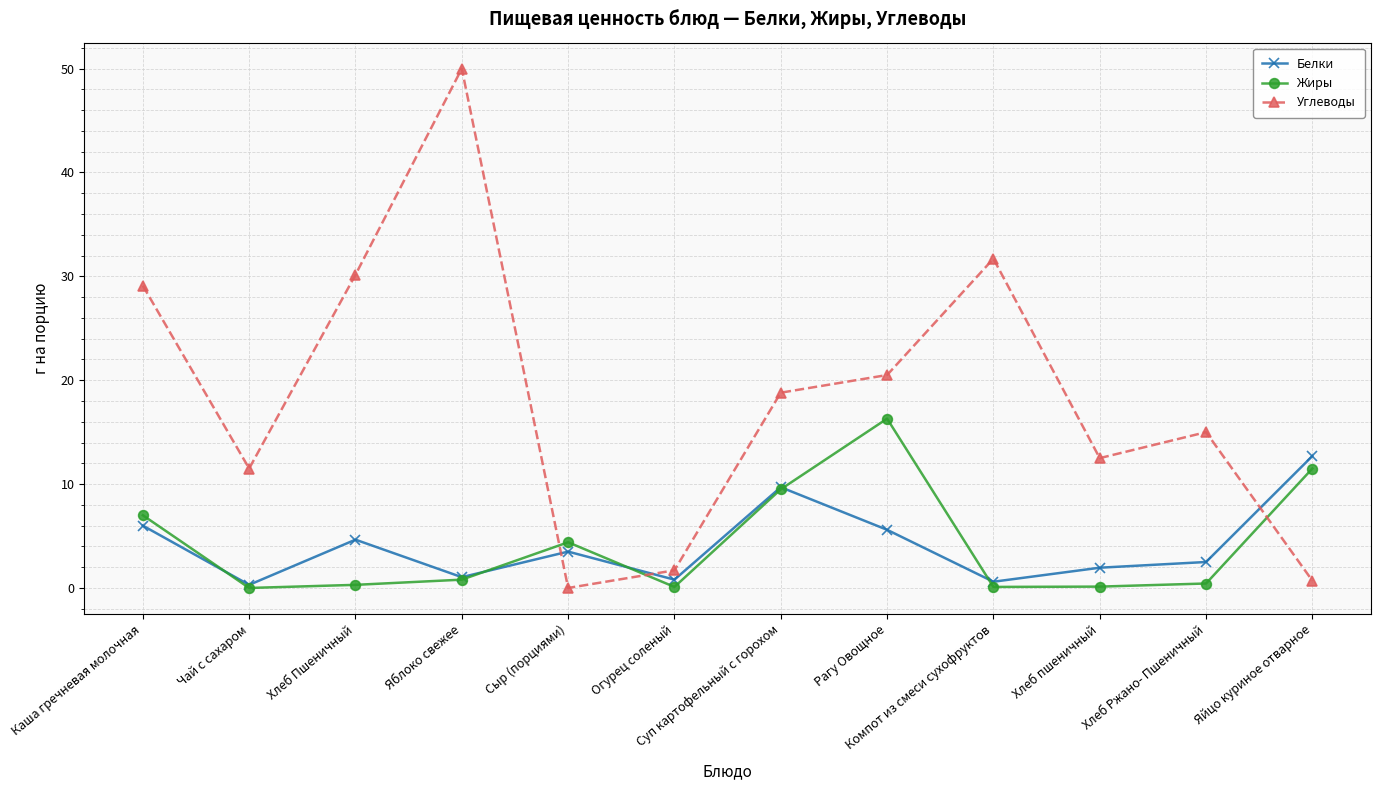

What is the difference between the second highest and minimum values in the Жиры series?

11.5